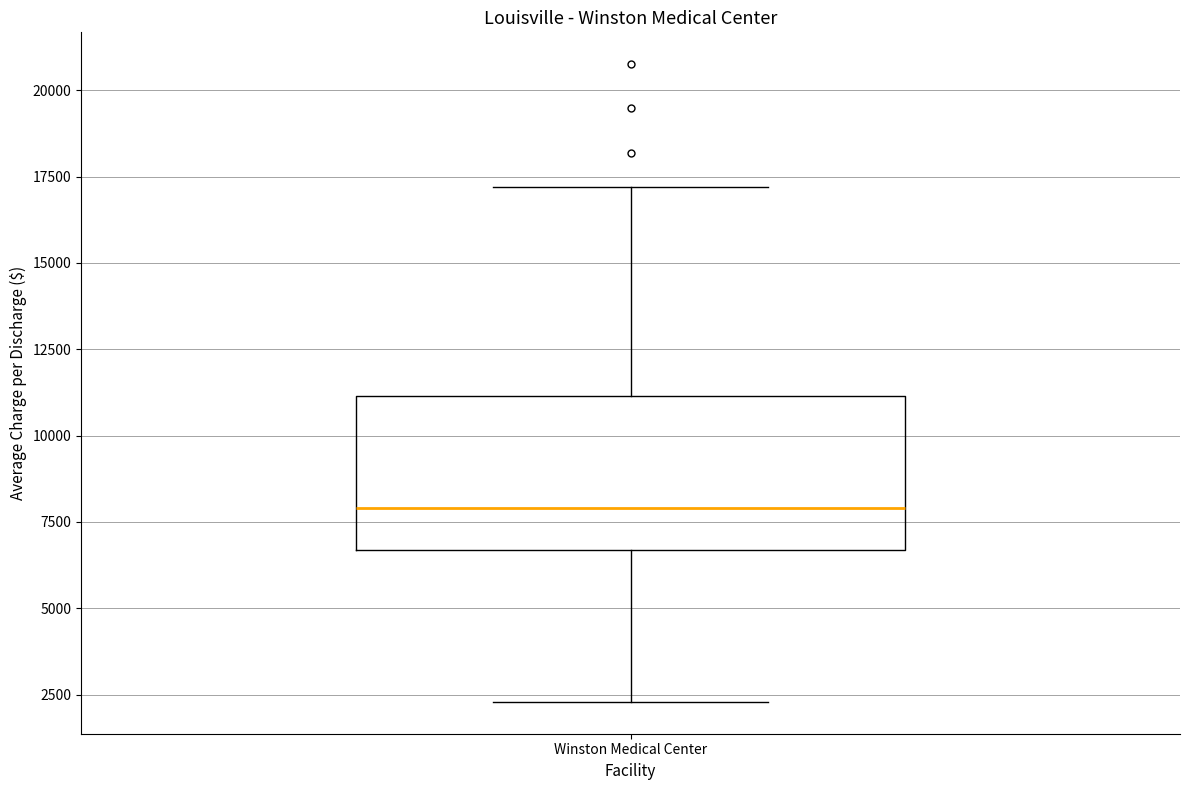

Transcribe this box plot: give where the median line is, the range the box spans, and where the two whiskers end, as read against the y-axis. The values are not printed on the chart, so give them approximately, as read against the axis.

median 8000, box 6500 to 11000, whiskers 2500 to 17000